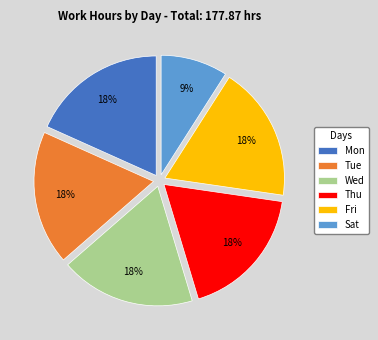

Is the sum of Fri and Mon greater than half?

No